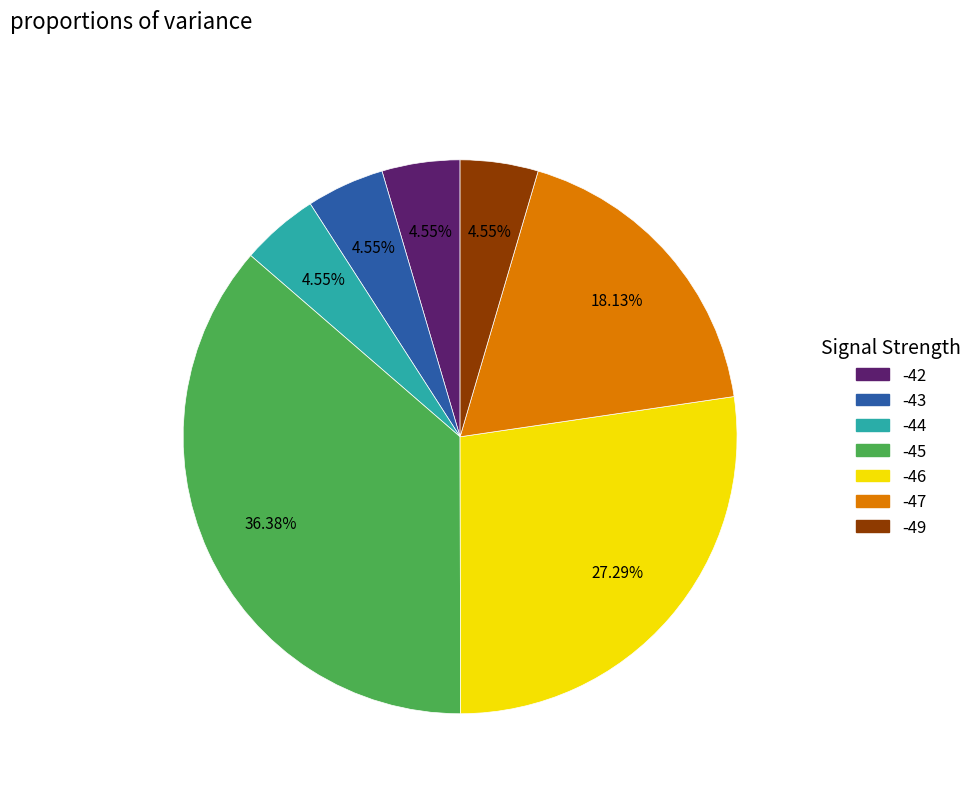

To the nearest percent, what is the average slice percentage?

14%